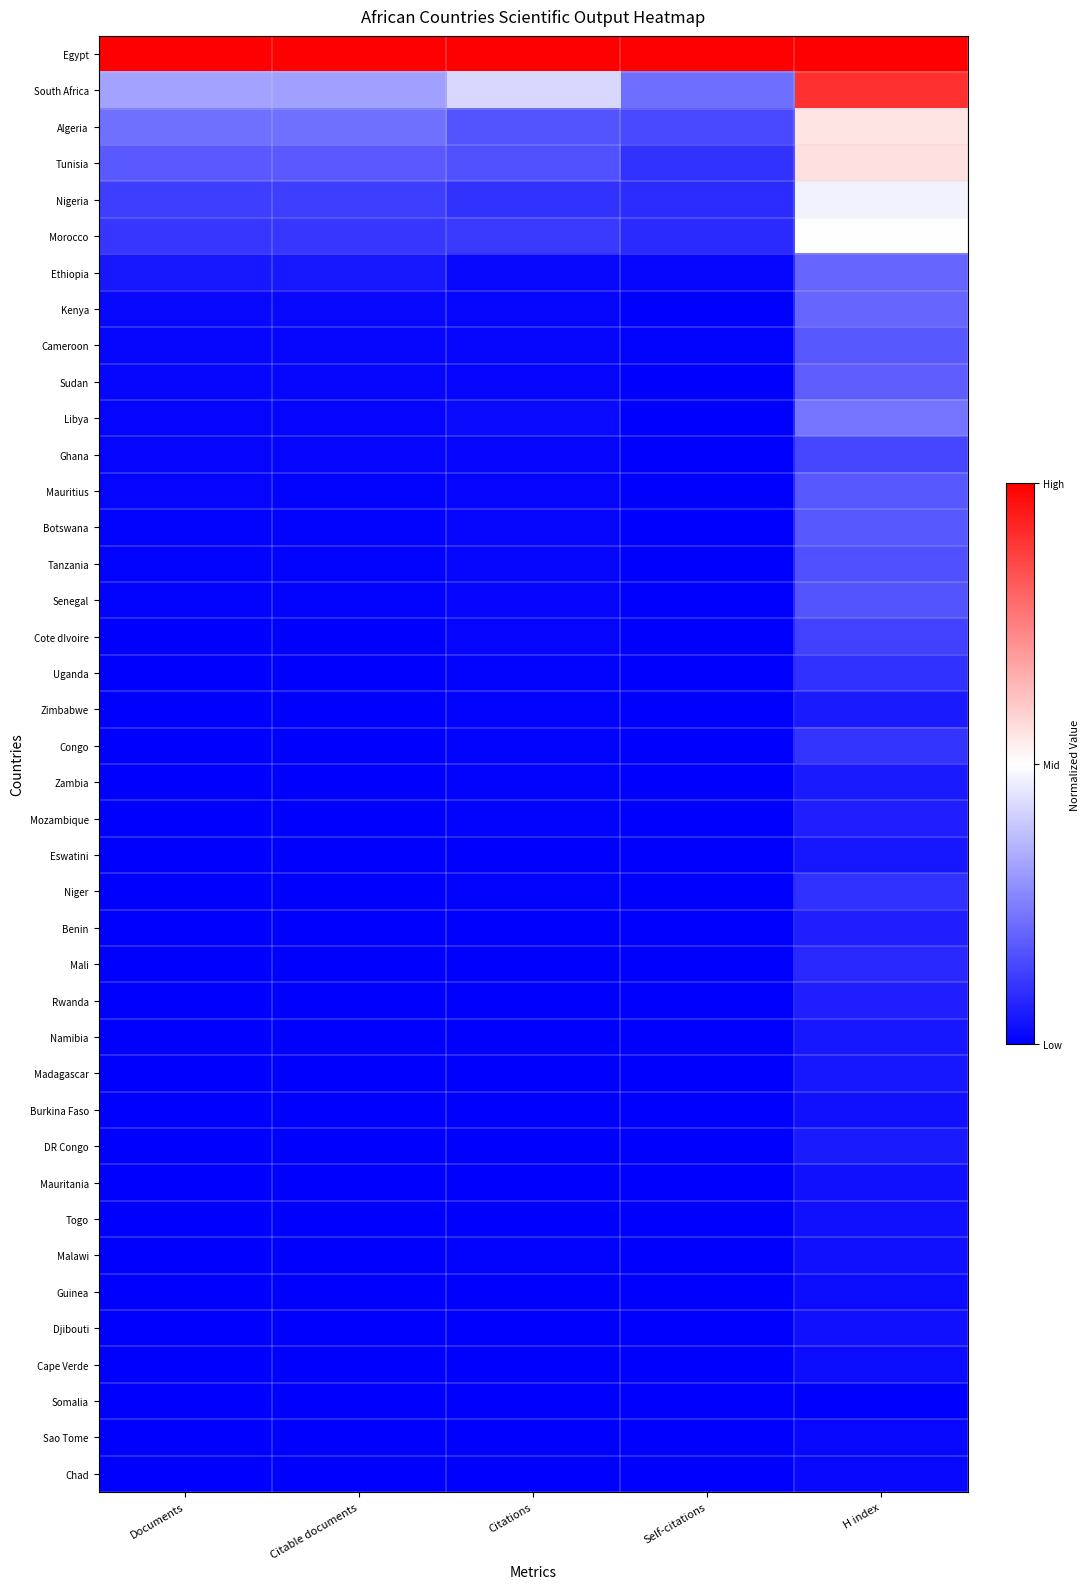

What is the spread (max minus min) of values at Citations?

1.0